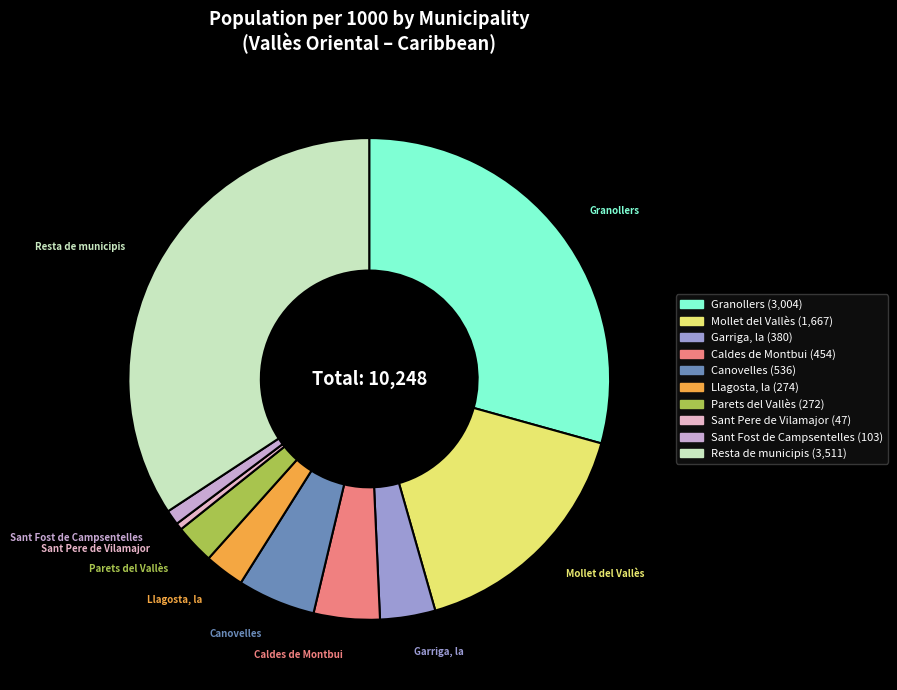

Does any single category account for the majority?

No